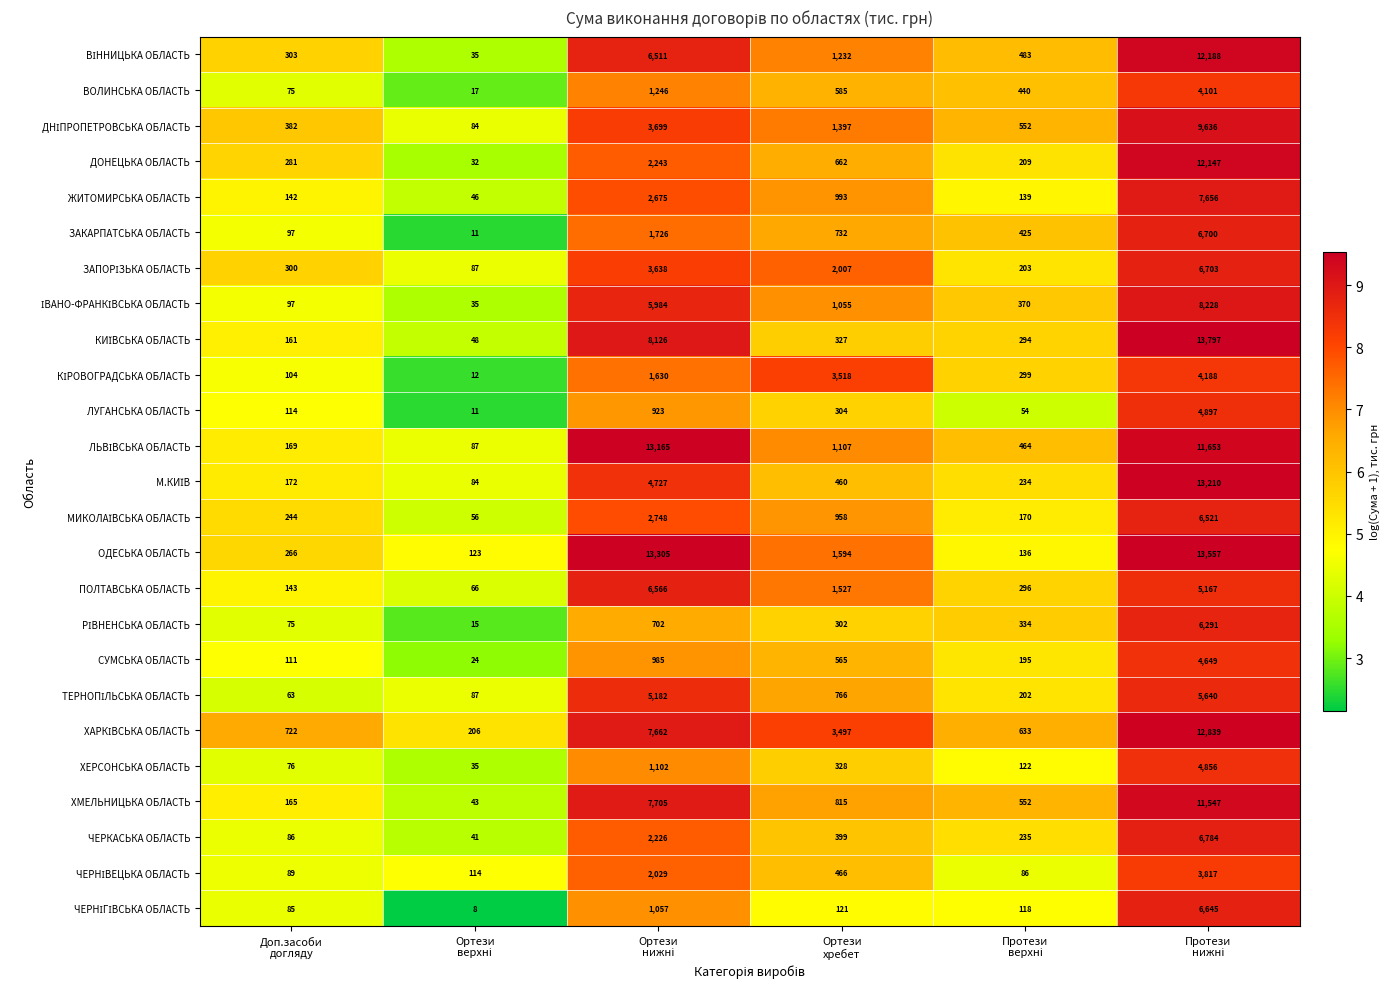

Which series has the largest total across all categories?

ОДЕСЬКА ОБЛАСТЬ